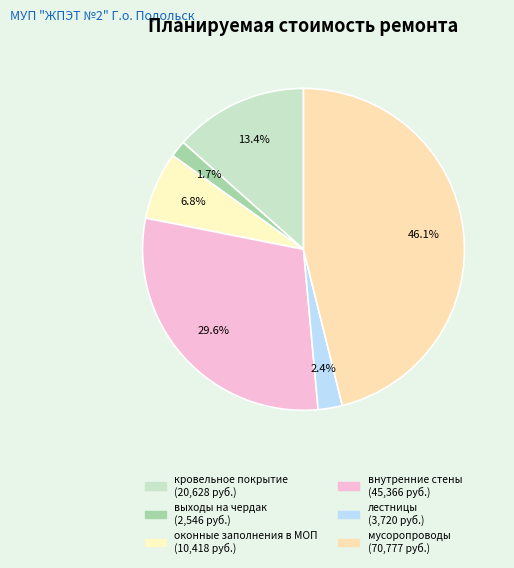

What percentage is the выходы на чердак slice, to the nearest percent?

2%